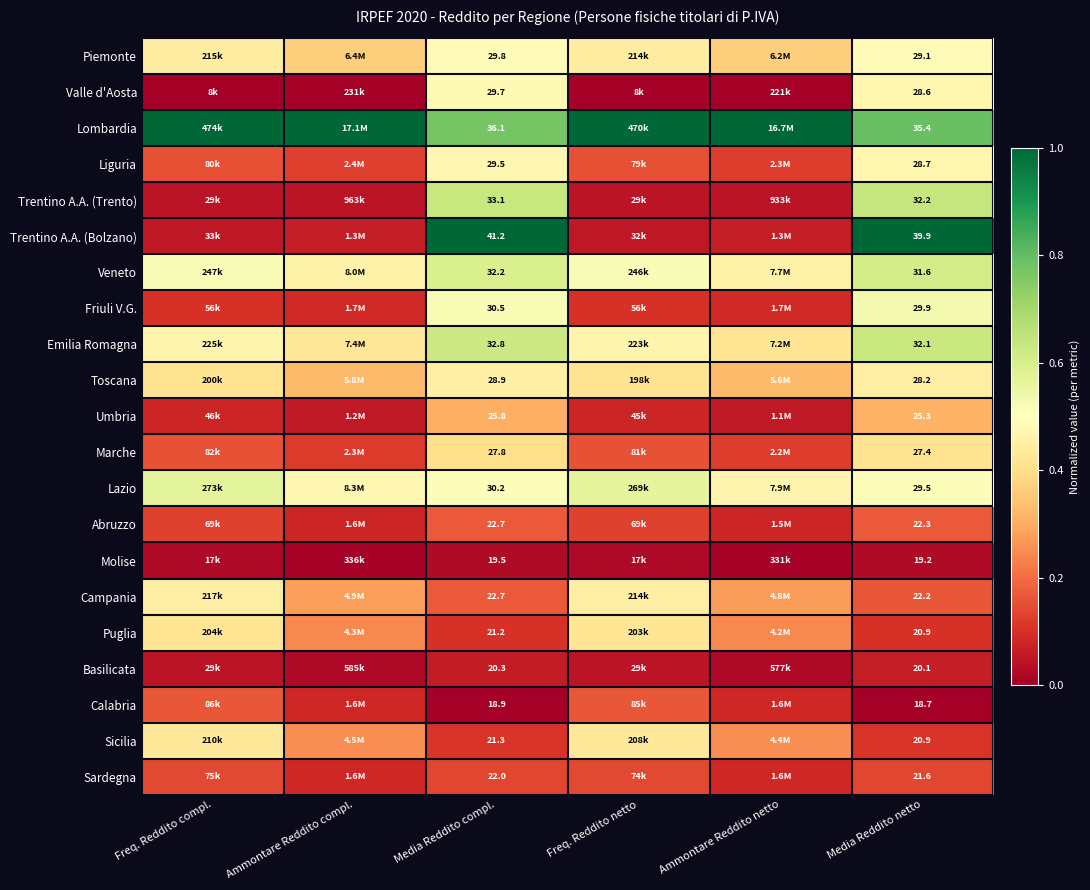

Which category has the highest value across all series?

Freq. Reddito compl.